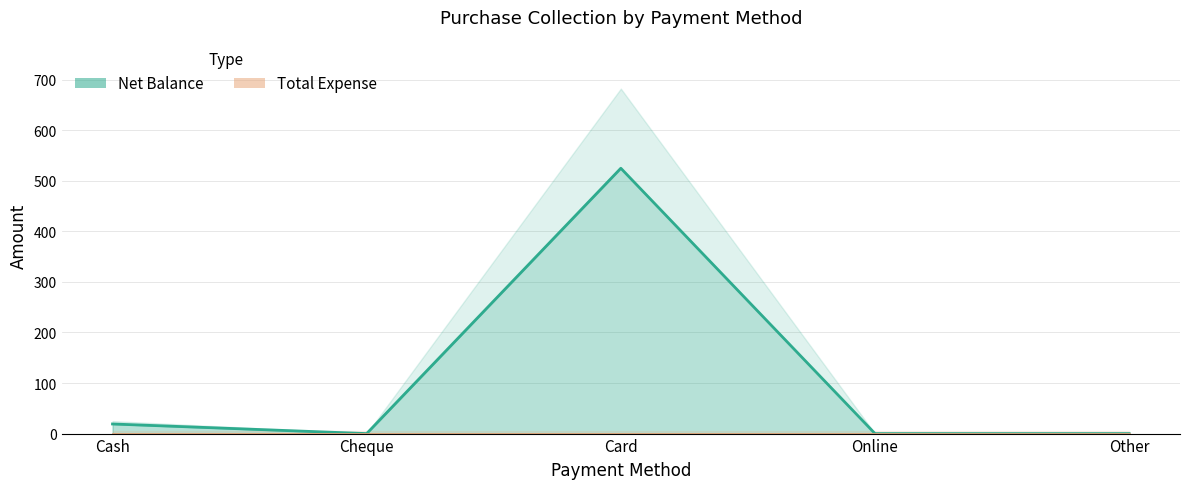

Where is the data nearest to the value 262?

Cash